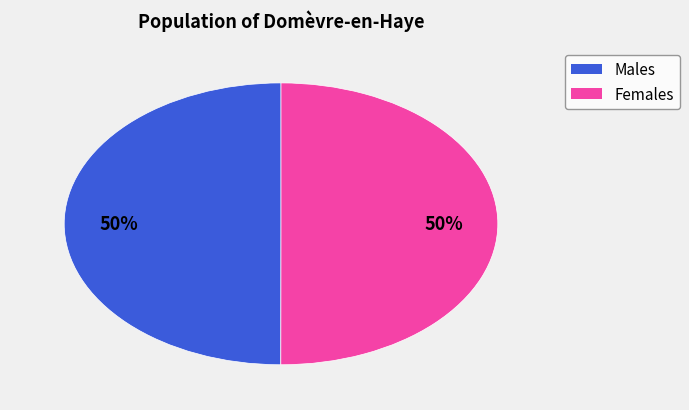

To the nearest percent, what is the average slice percentage?

50%